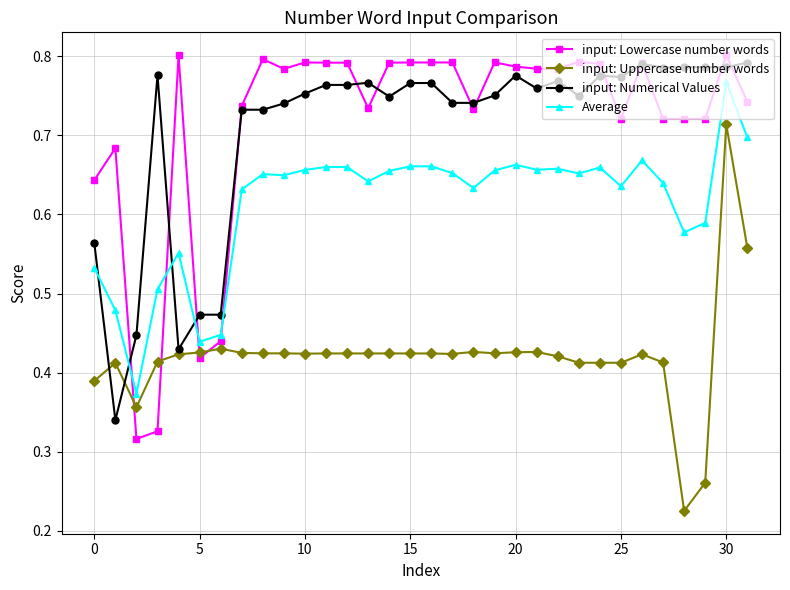

What are all the series names shown in the legend?

input: Lowercase number words, input: Uppercase number words, input: Numerical Values, Average